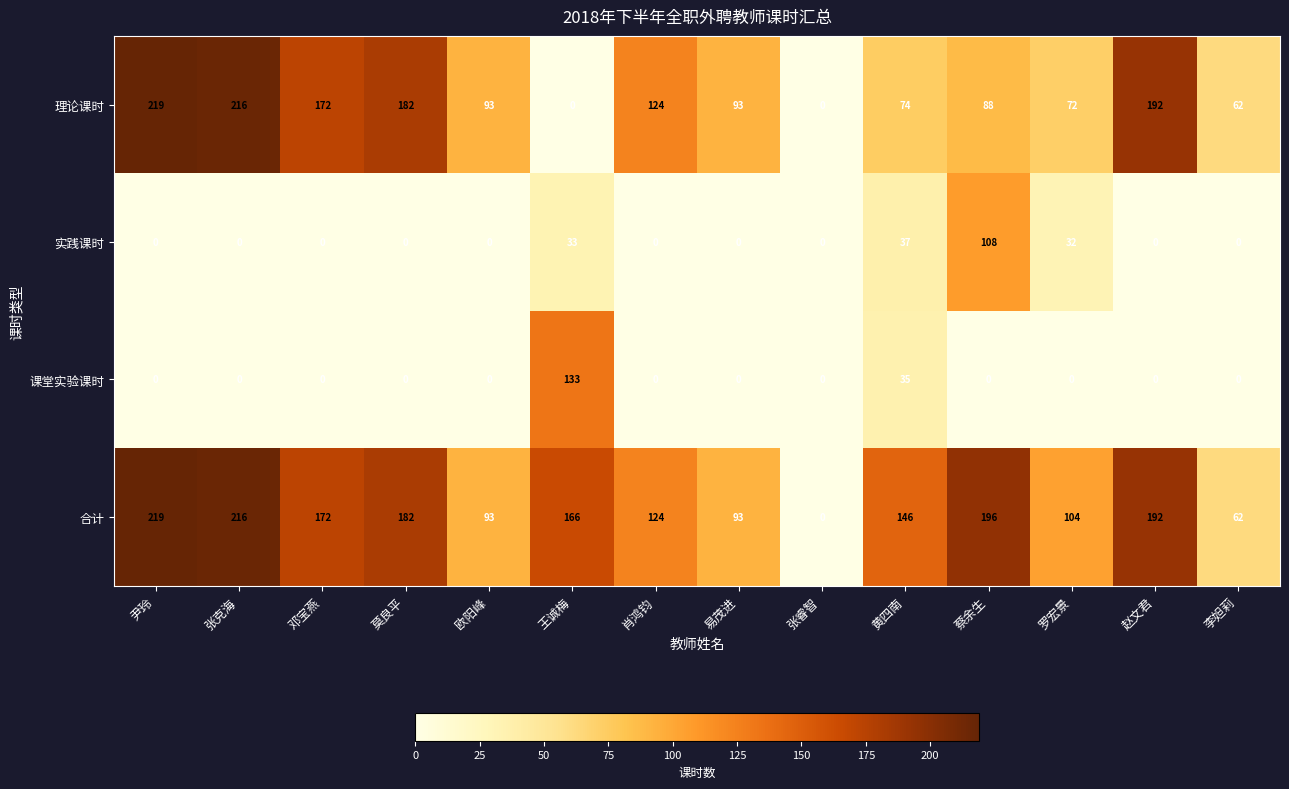

Where is 理论课时 nearest to the value 109?

肖鸿钧